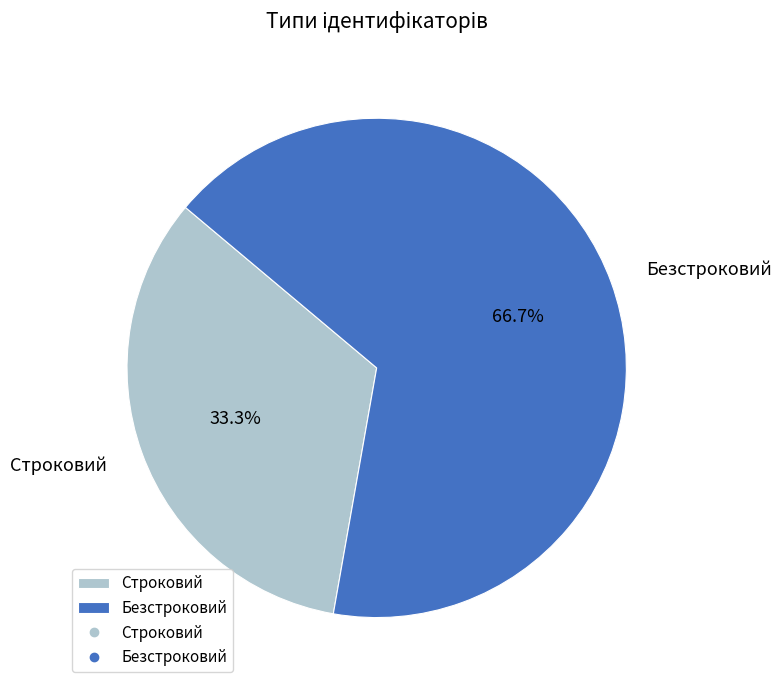

How many slices are in this pie chart?

2